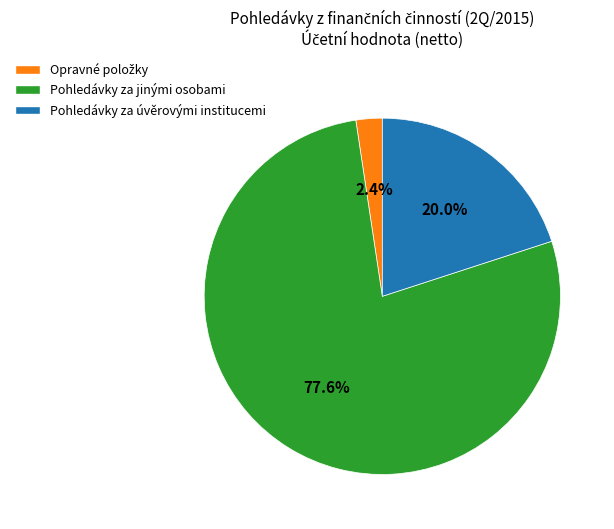

What is the ratio of the value at Pohledávky za úvěrovými institucemi to the value at Pohledávky za jinými osobami?

0.3